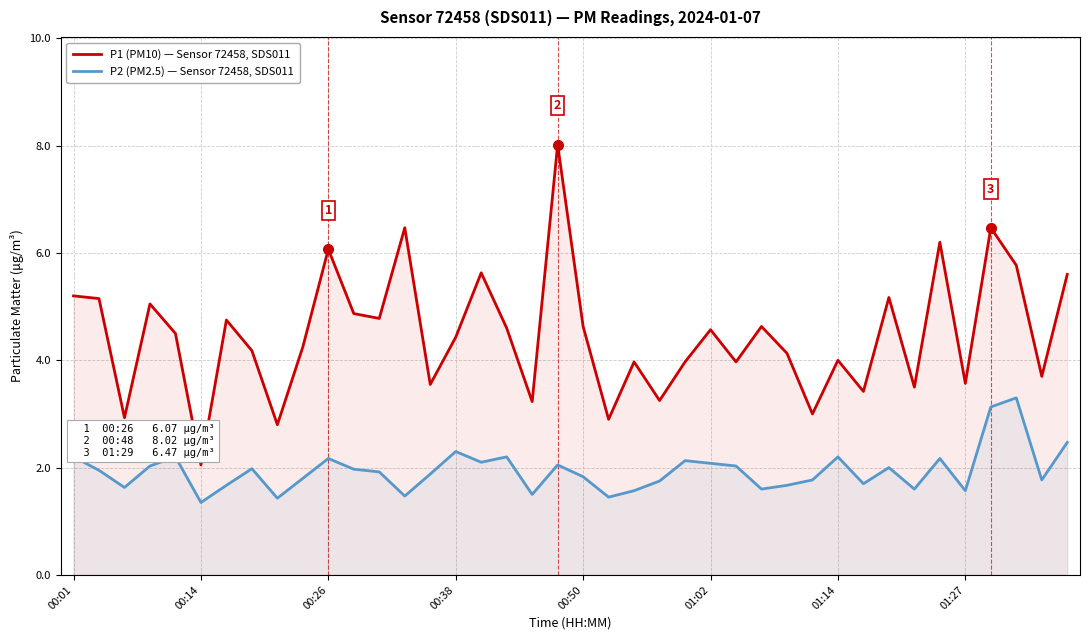

What is the difference between the highest and lowest values at 8?

1.4